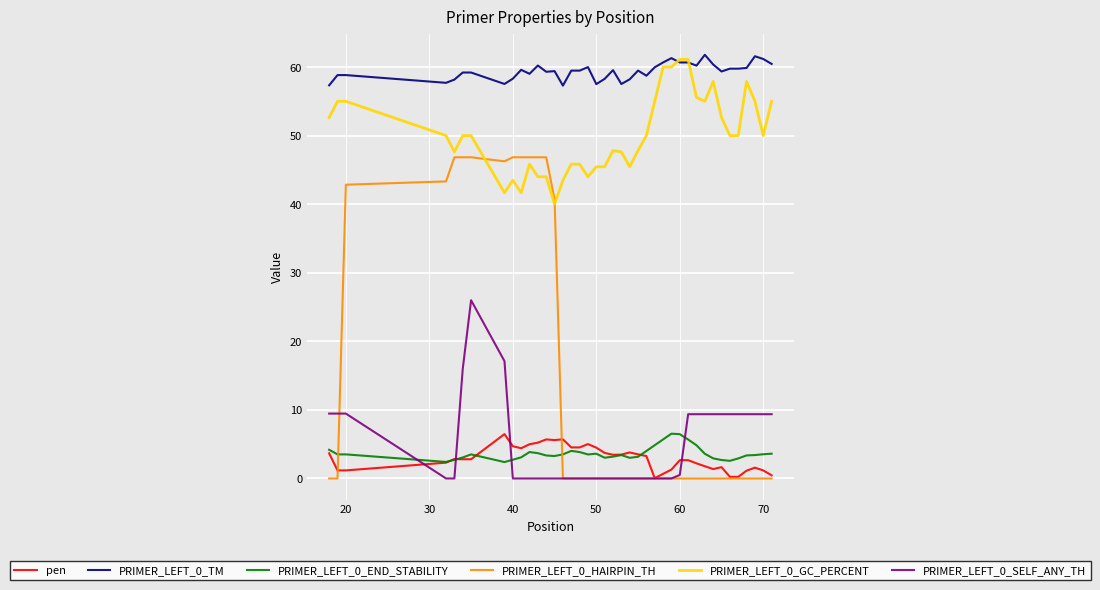

True or false: PRIMER_LEFT_0_GC_PERCENT and PRIMER_LEFT_0_HAIRPIN_TH cross at least once.

True